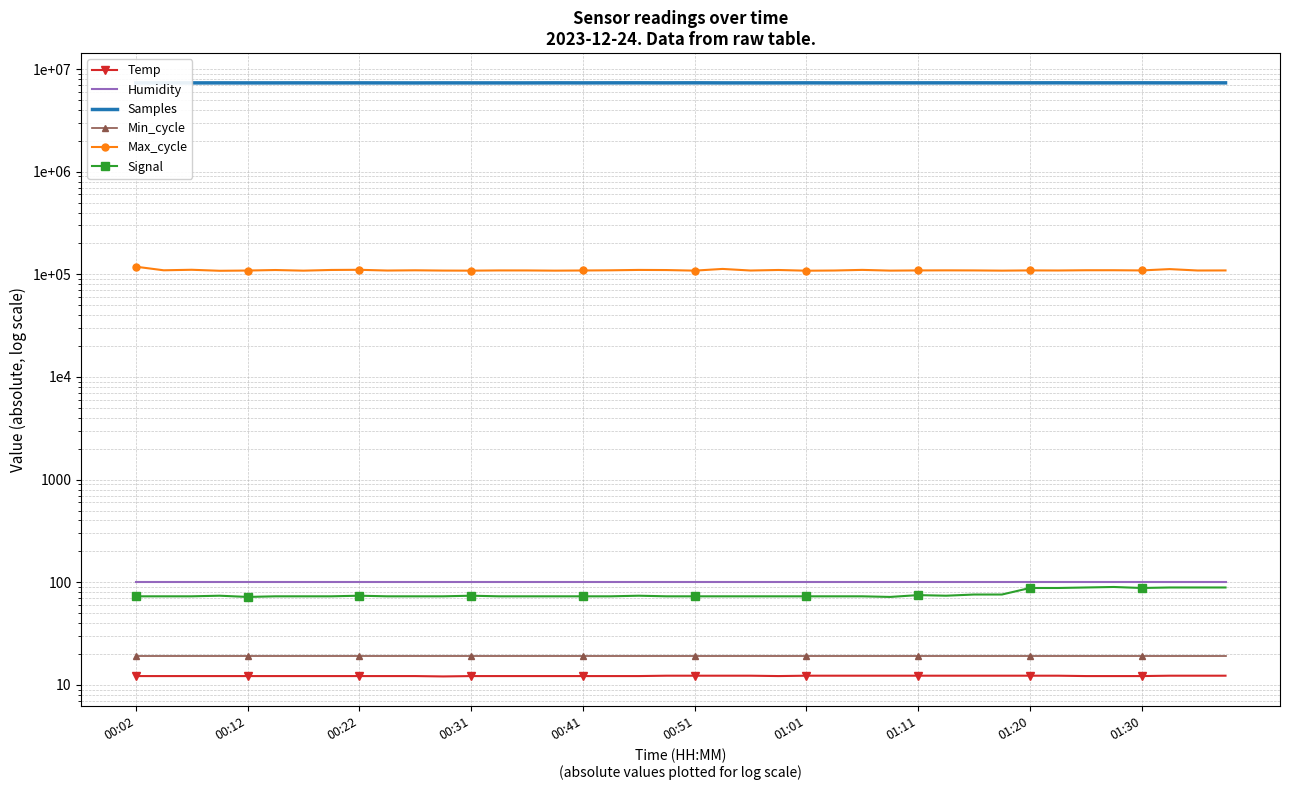

In Signal, how many points are higher than both neighbors (excluding endpoints)?

6